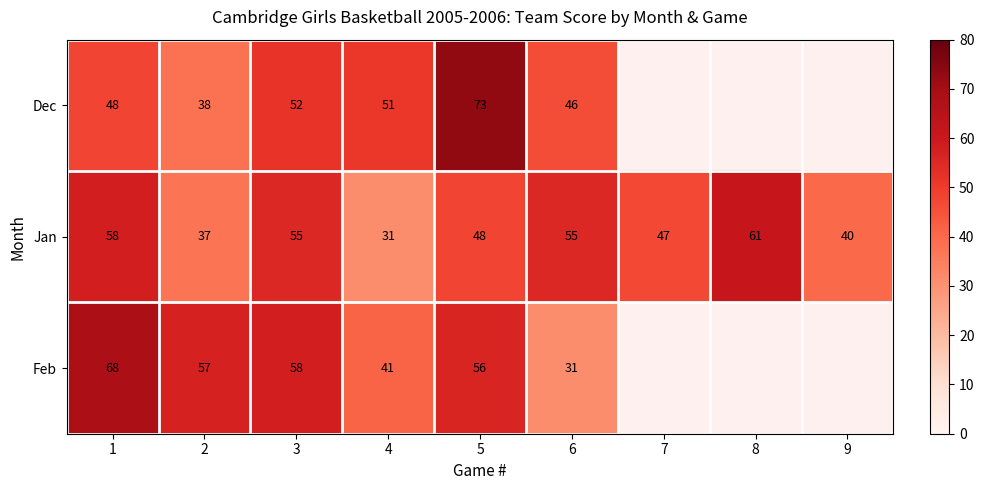

The Feb series shows 41 at 4. True or false?

True